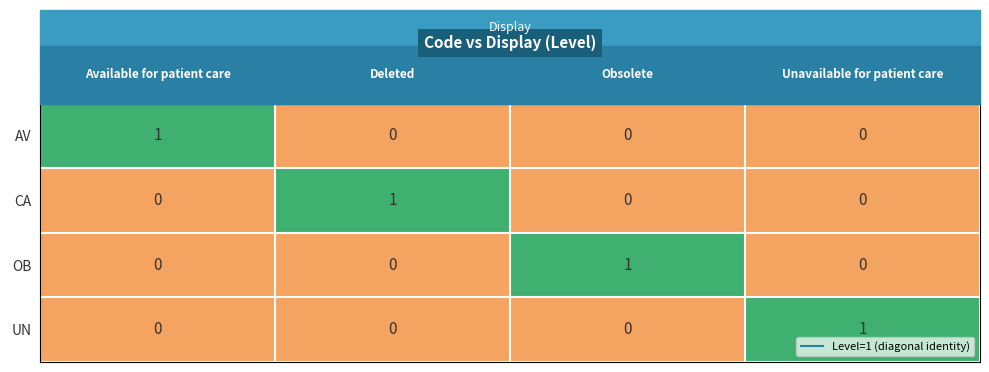

How many AV values are between 0 and 1?

4